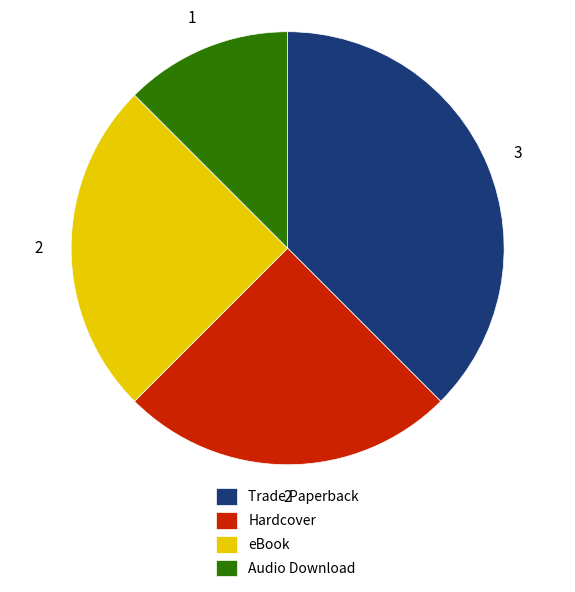

The Trade Paperback slice represents 38% of the pie. True or false?

True